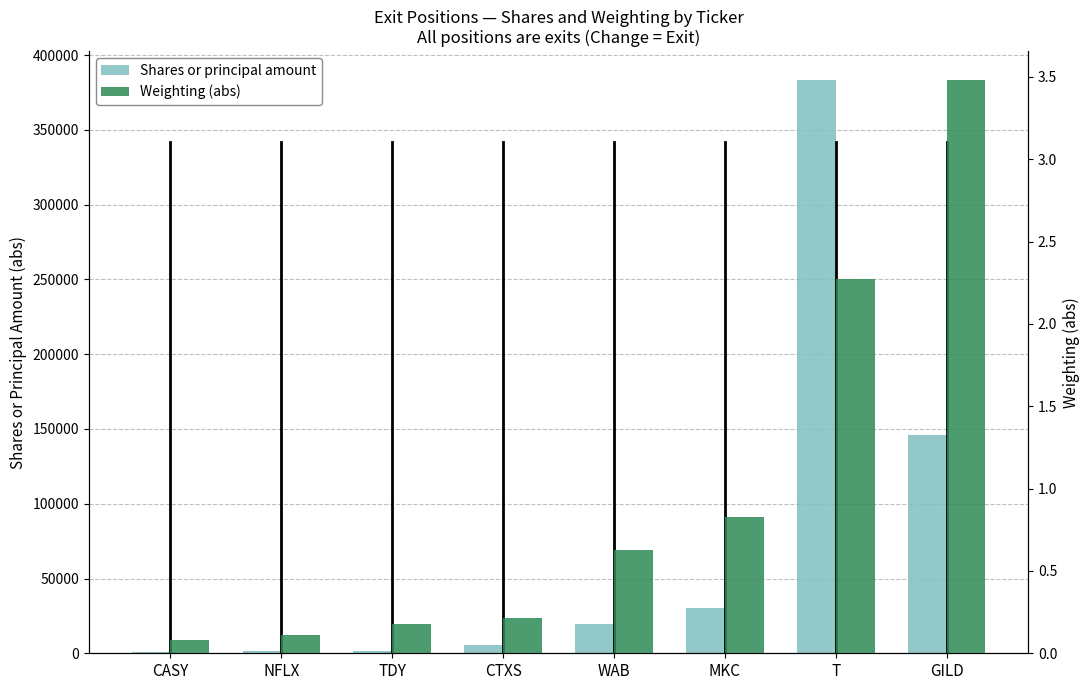

At CASY, list the series in order from smallest to largest.

Weighting (abs), Shares or principal amount